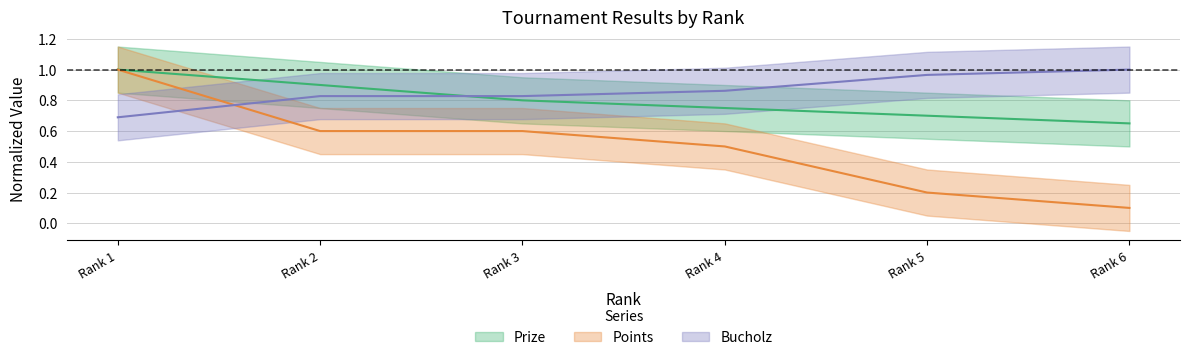

What is the average value of the Bucholz series?

0.5